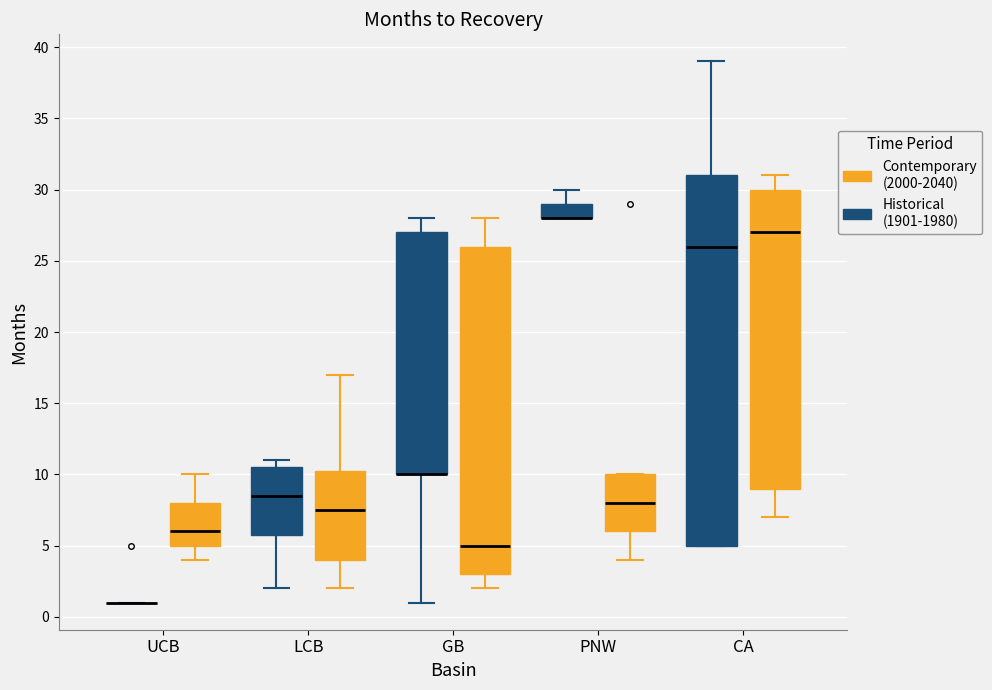

Which box is the tallest, from its lower edge to its upper edge?

CA (Historical (1901-1980))